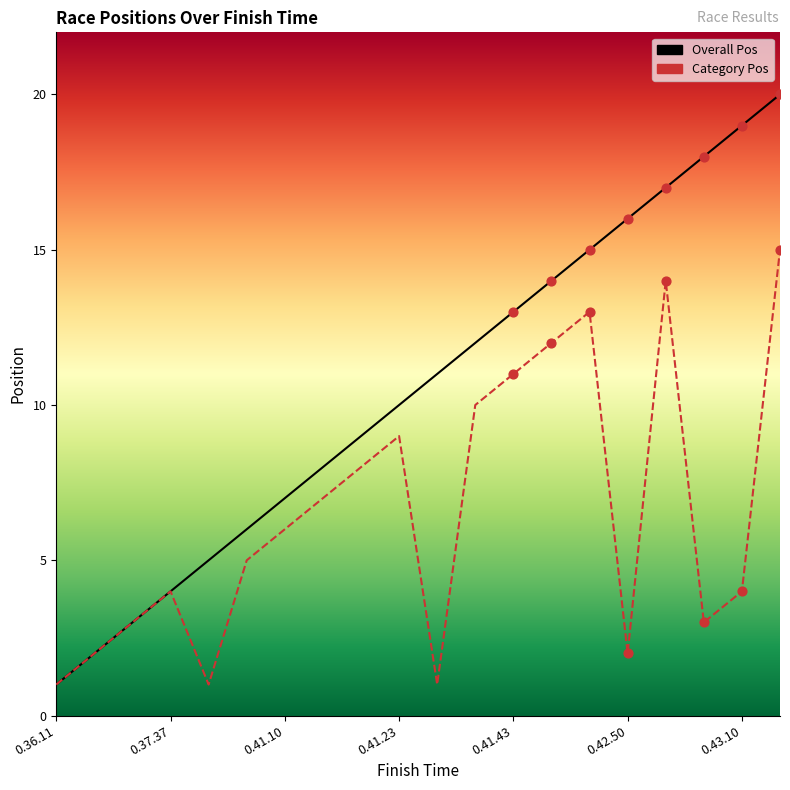

Which series has the largest Y range (max minus min)?

Pos